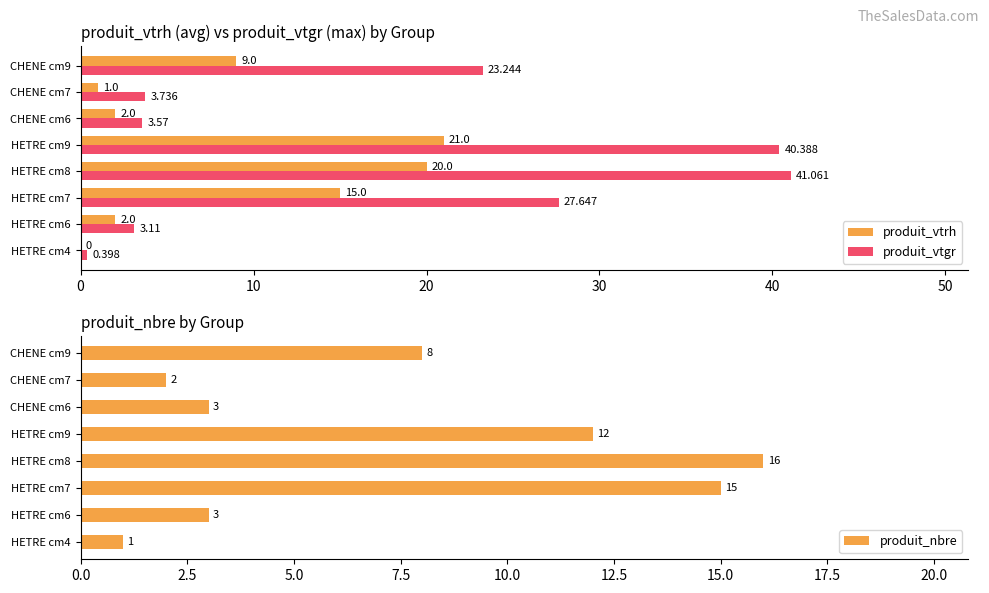

How many groups of bars are there?

8